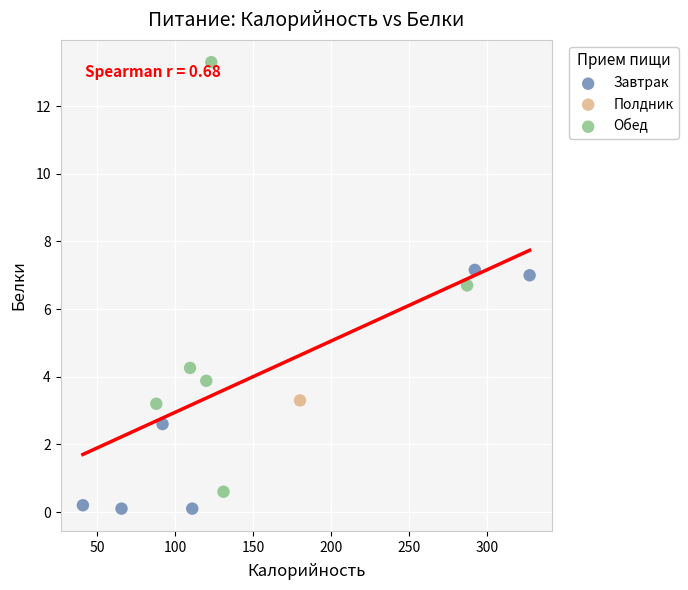

What are all the series names shown in the legend?

Завтрак, Полдник, Обед